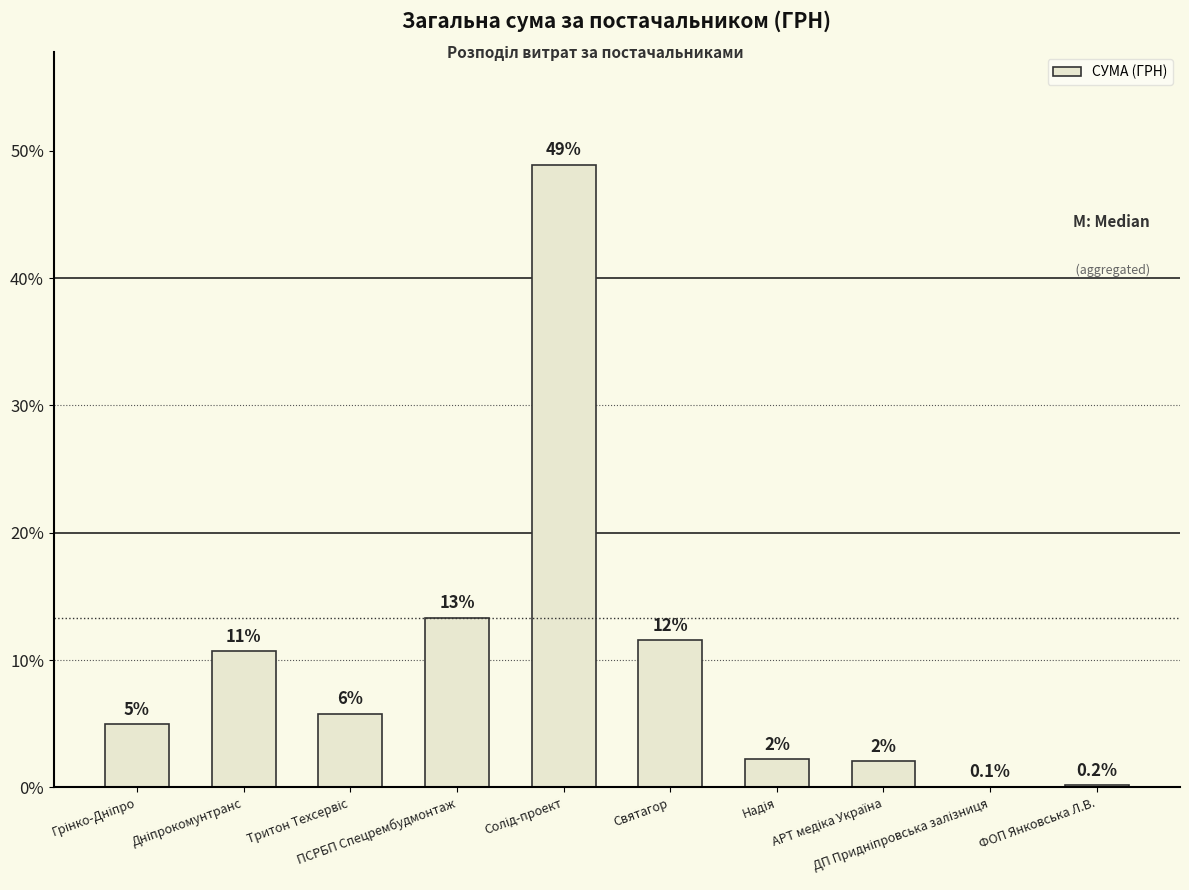

Between Надія and Тритон Техсервіс, which is larger?

Тритон Техсервіс